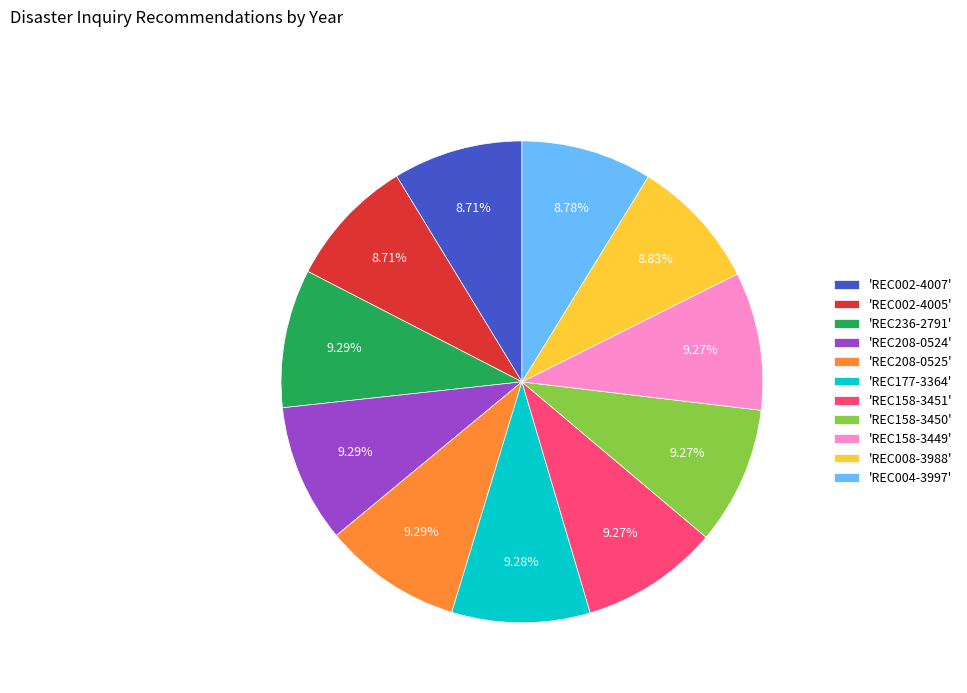

Is there any slice that represents more than half of the pie?

No